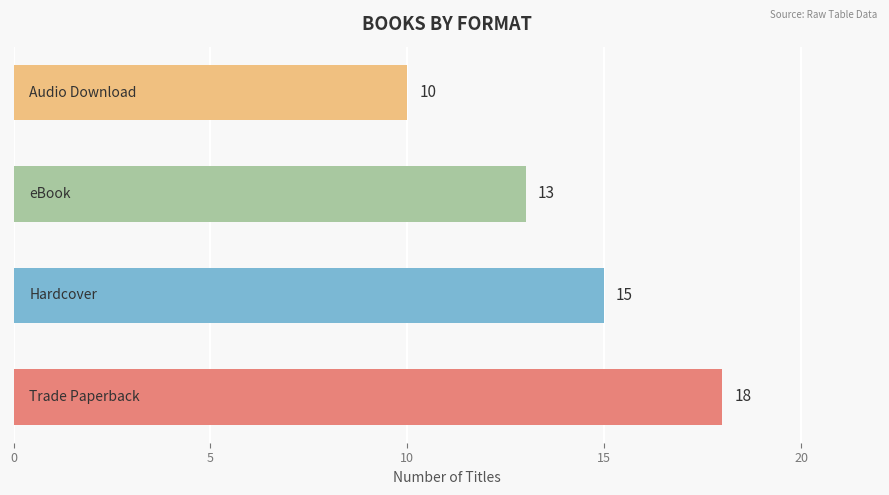

Does the chart contain any negative values?

No